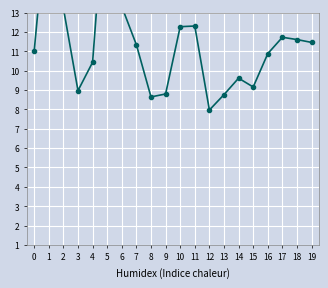

Between 7 and 16, which is larger?

7